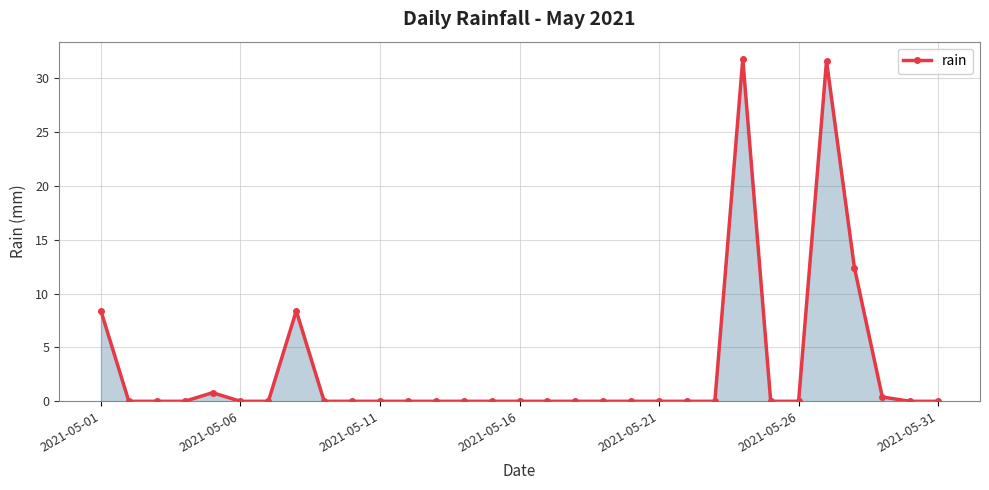

What is the maximum value shown in the chart?

31.8